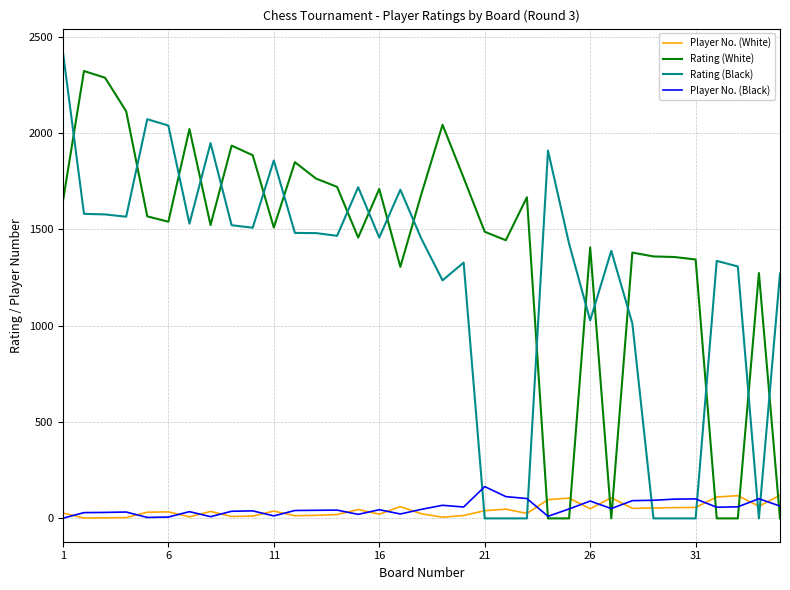

How many lines are shown in the chart?

4